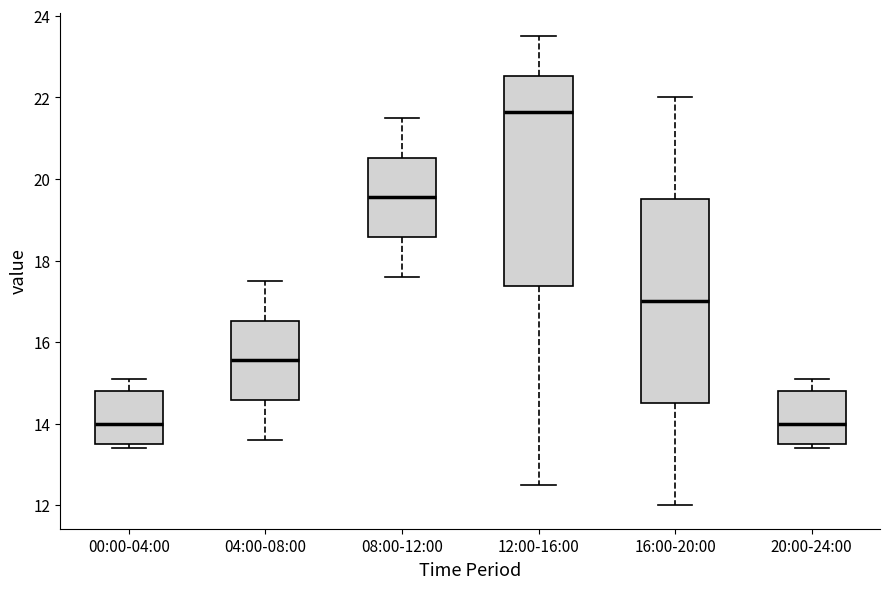

Where does the median line of the box for 12:00-16:00 sit on the y-axis? The values are not printed on the chart, so give them approximately, as read against the axis.

21.6